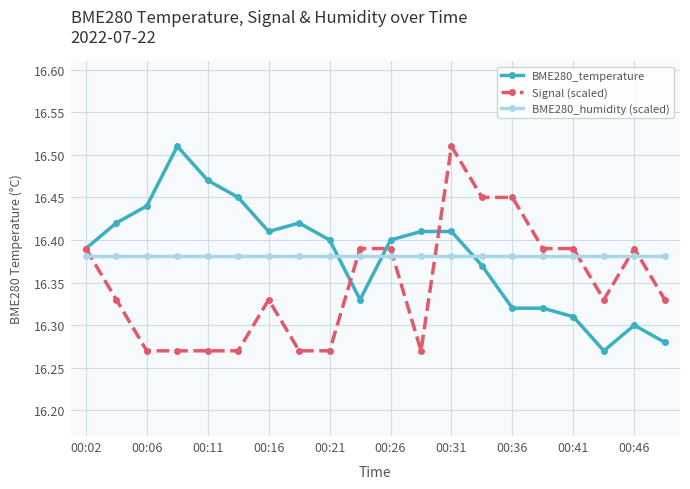

At how many categories does at least one series exceed 16?

20